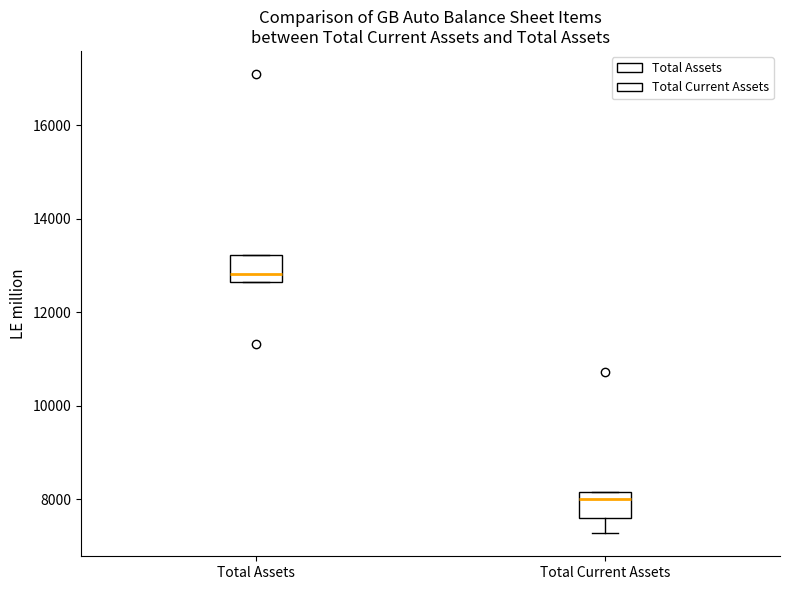

Where is the lower edge of the box for Total Current Assets on the y-axis? The values are not printed on the chart, so give them approximately, as read against the axis.

7600